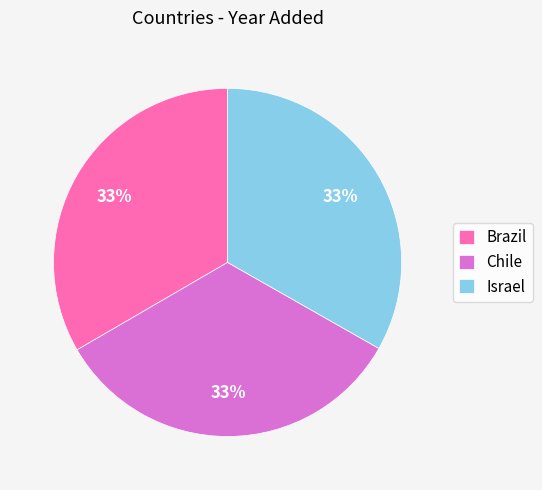

Is there a majority slice in this chart?

No